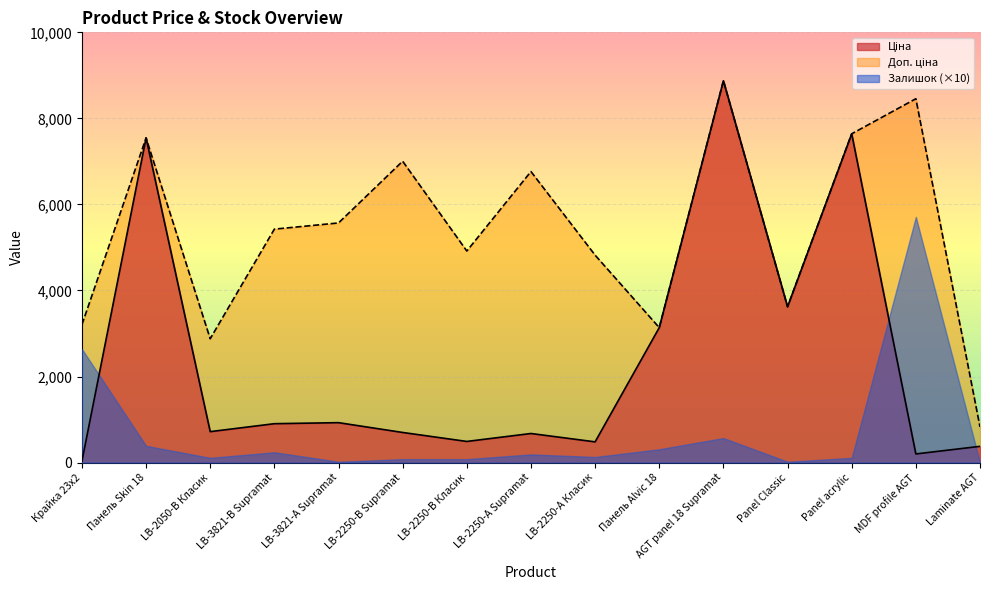

How many values in the Ціна series are below 719?

7